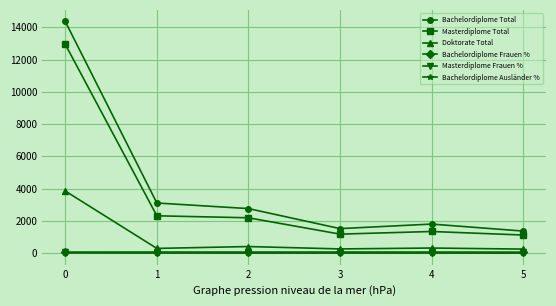

True or false: Doktorate Total and Bachelordiplome Total cross at least once.

False